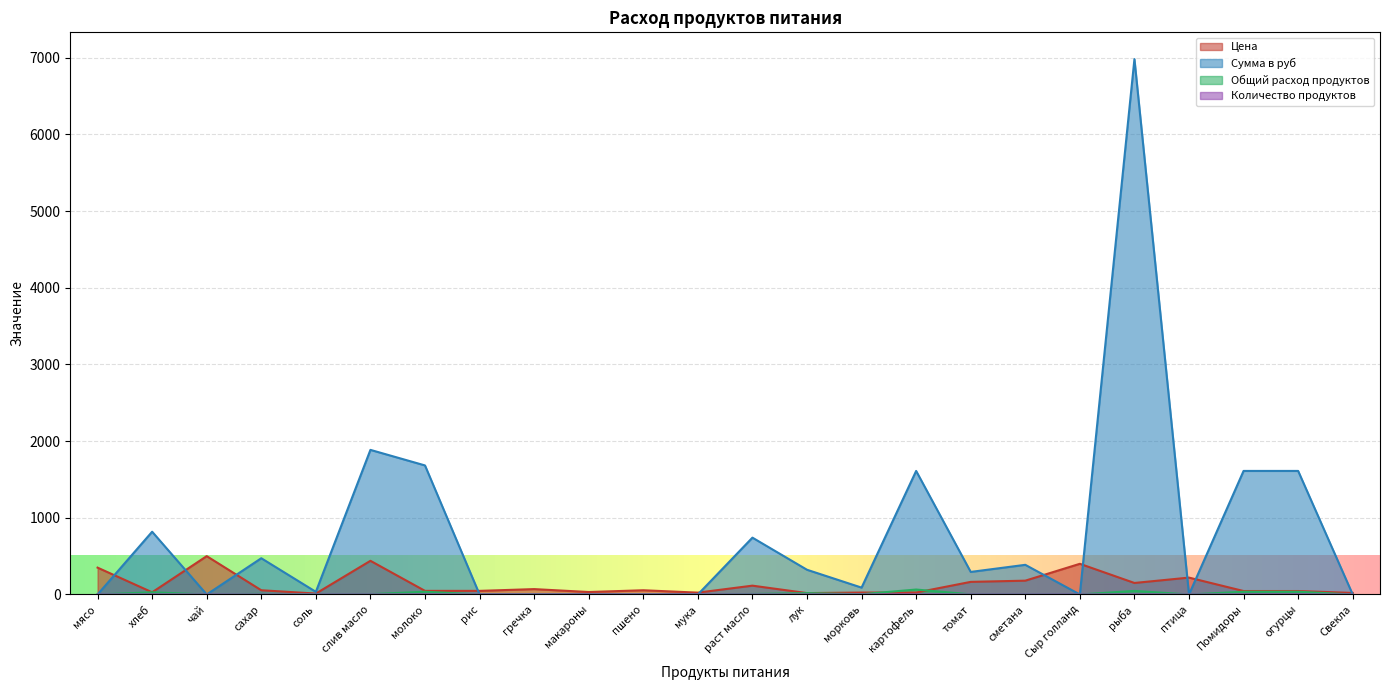

How many data points in Цена are above 55?

10